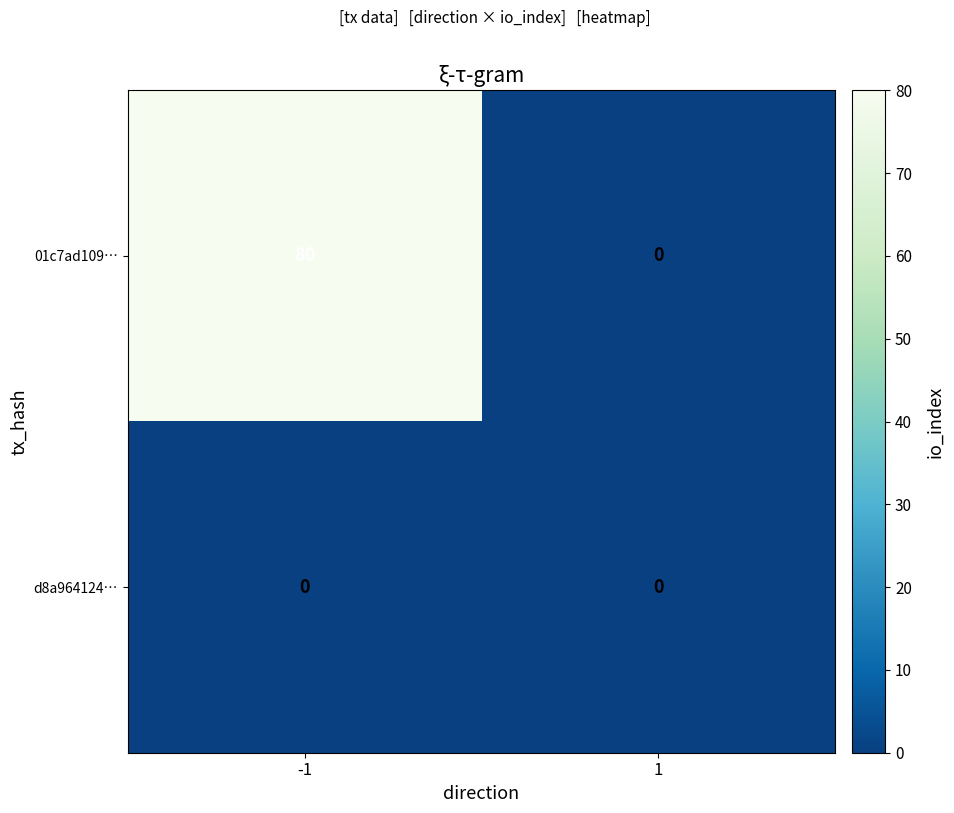

Which series changed the most between -1 and 1?

01c7ad109…